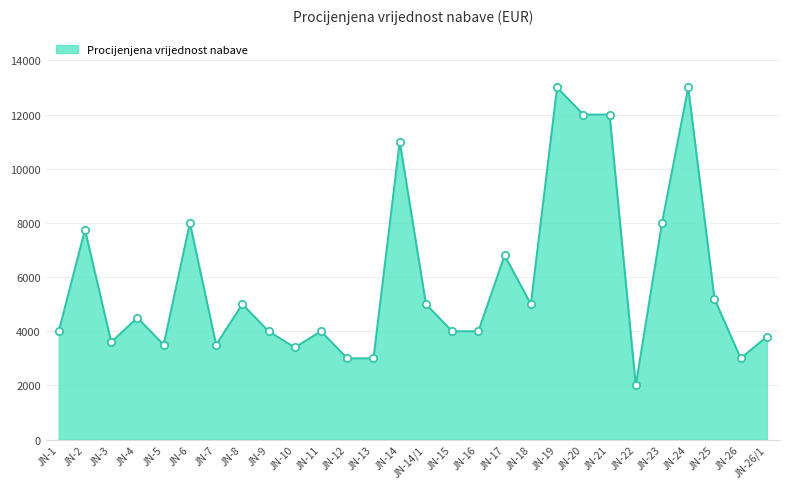

What is the change in value from JN-3 to JN-26/1?

+200